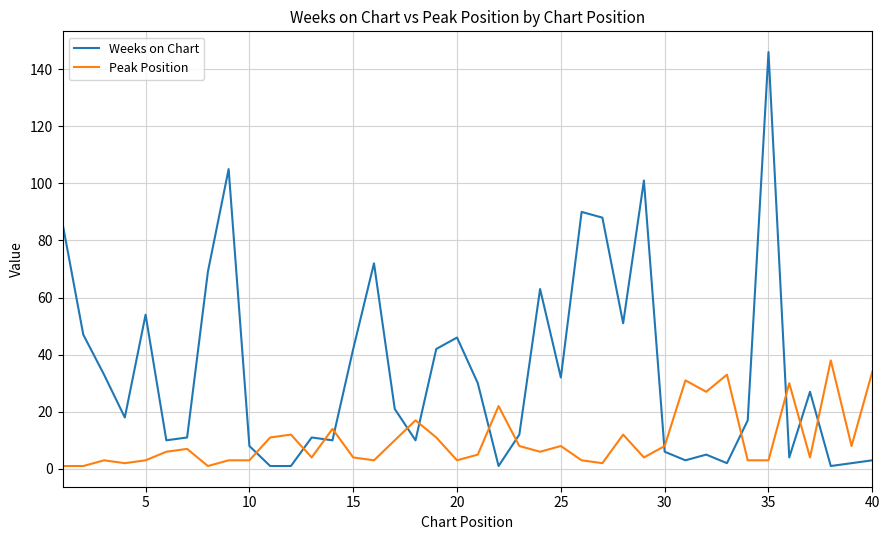

How many lines are shown in the chart?

2